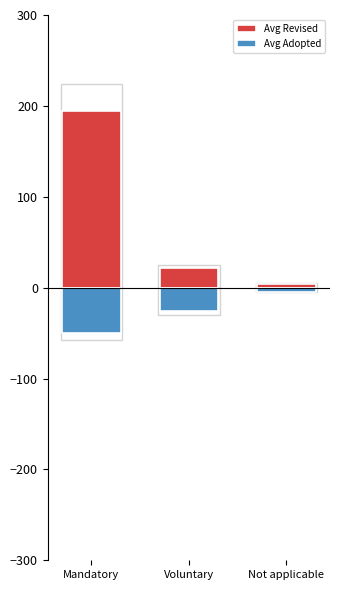

Rank the series by their average value, from lowest to highest.

Avg Adopted, Avg Revised